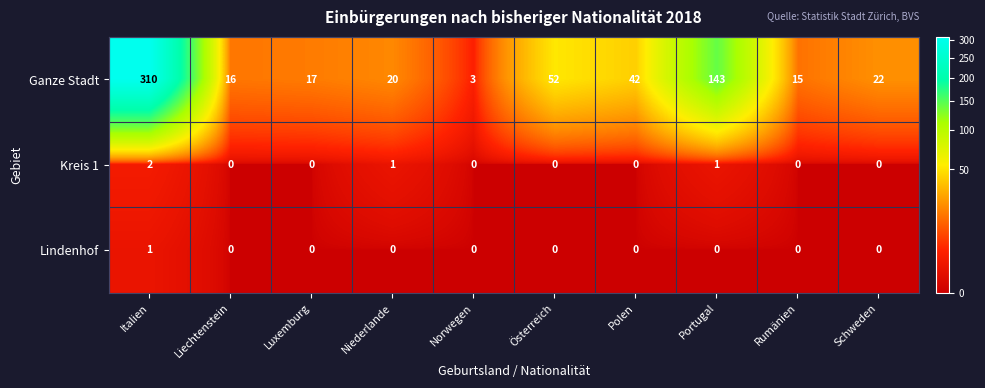

Where is Ganze Stadt nearest to the value 156?

Portugal